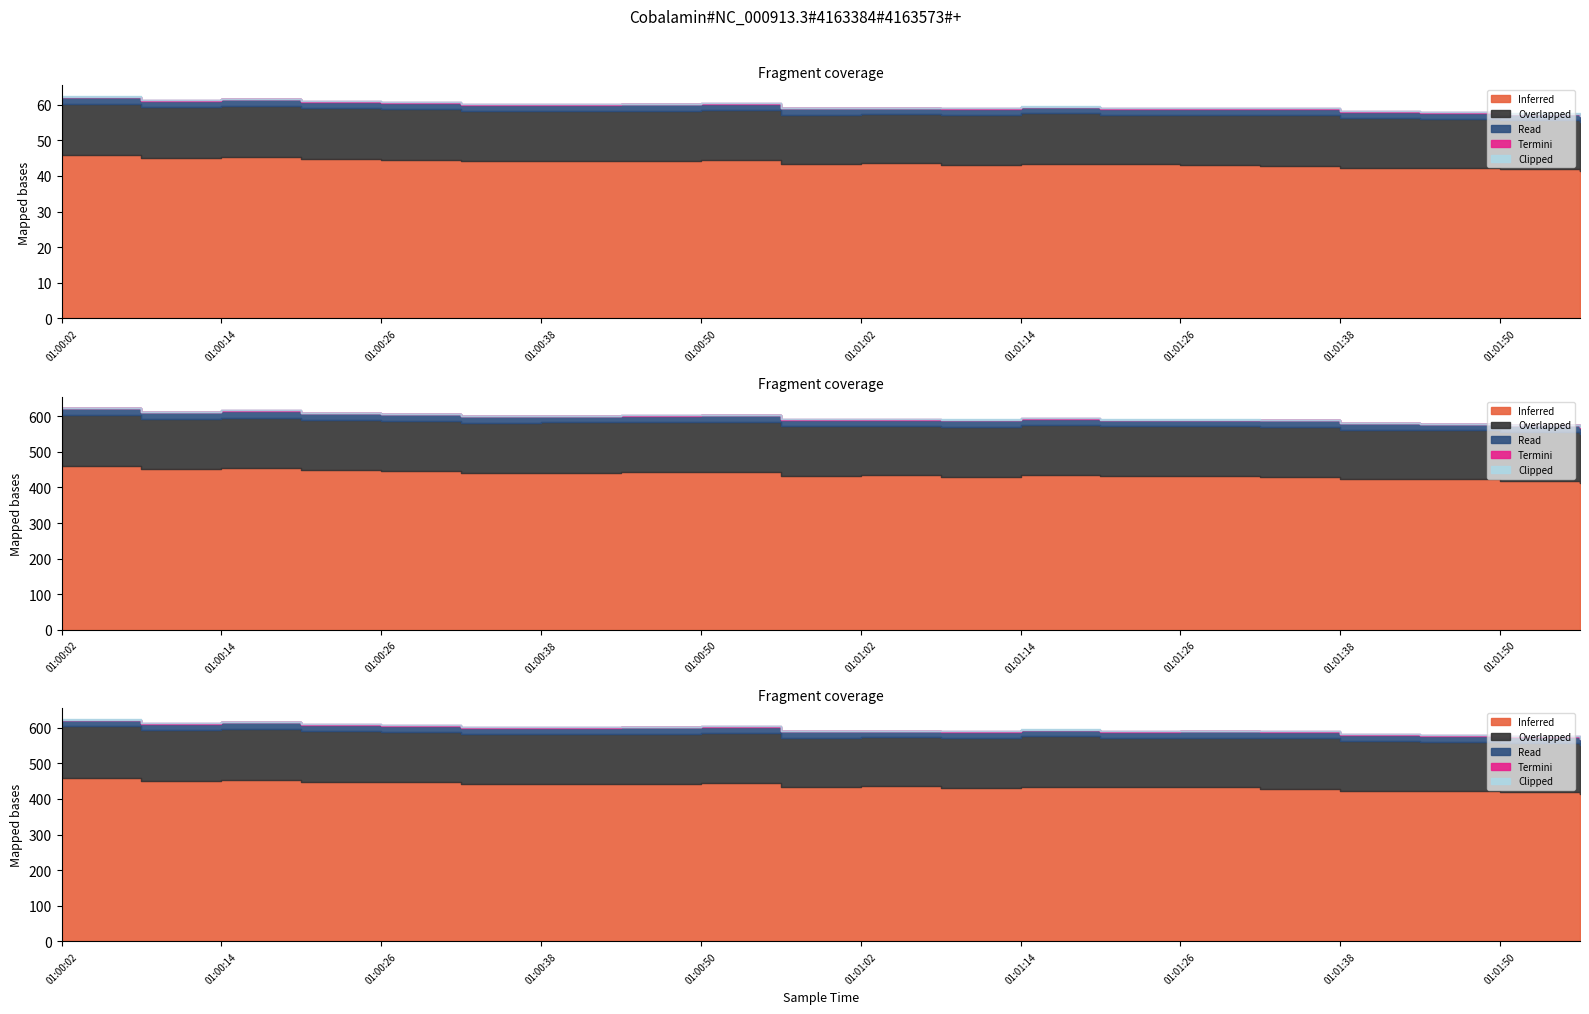

At which category does the chart reach its minimum across all series?

01:00:08